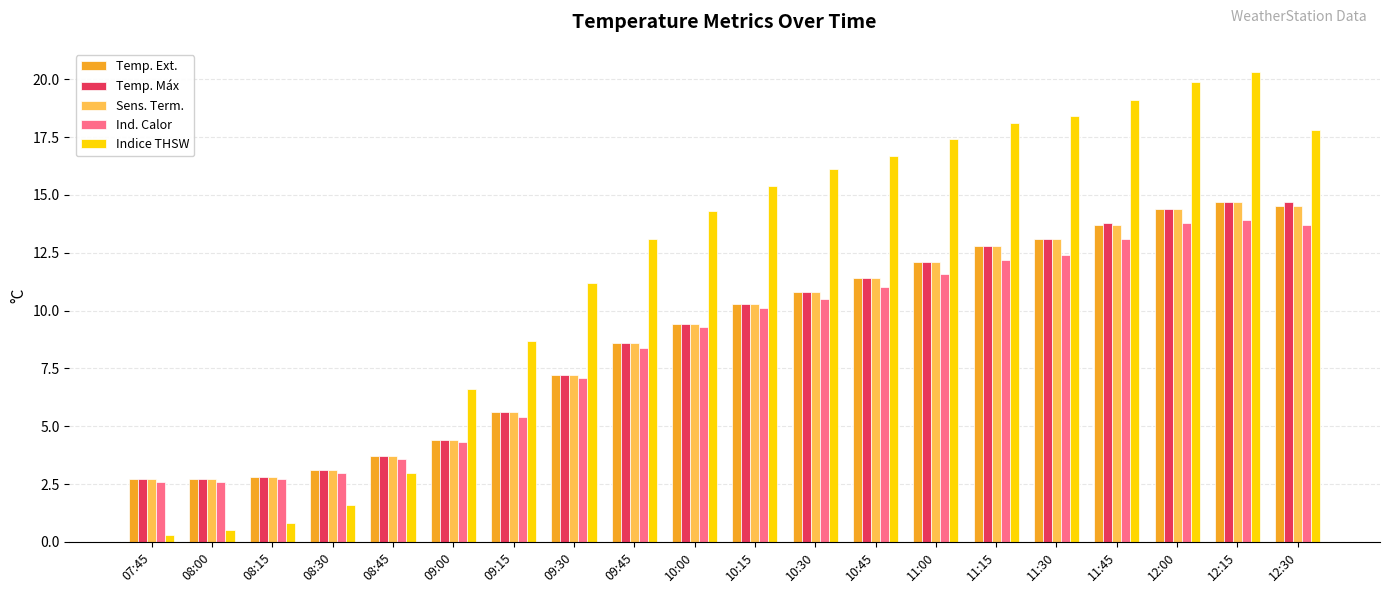

What is the spread (max minus min) of values at 09:15?

3.3